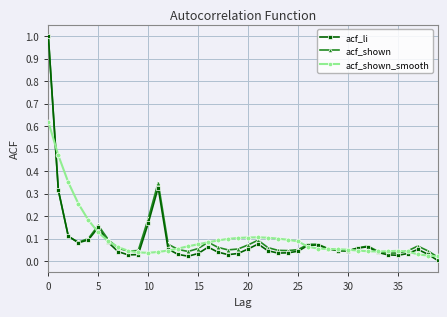

What is the greatest value displayed?

1.0